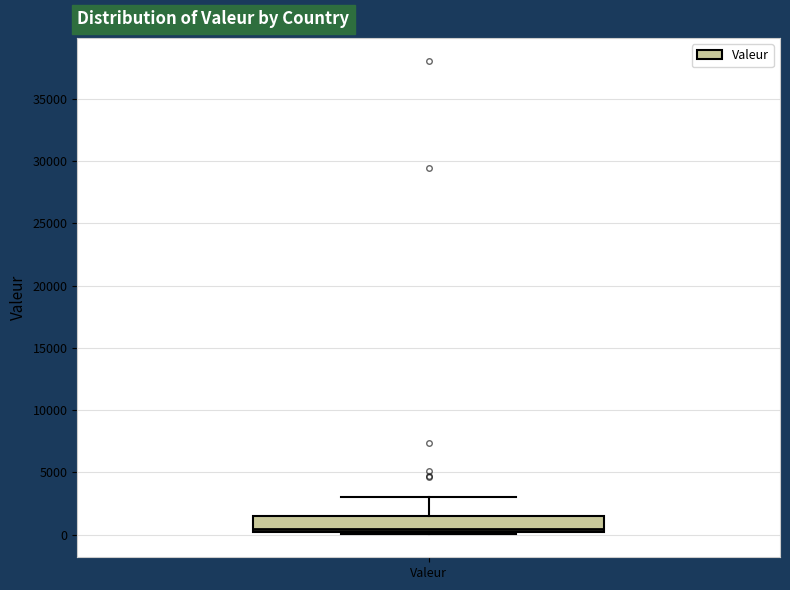

Read this box plot against the y-axis: the position of the median line, the range covered by the box, and the ends of both whiskers. The values are not printed on the chart, so give them approximately, as read against the axis.

median 500, box 0 to 1500, whiskers 0 to 3000